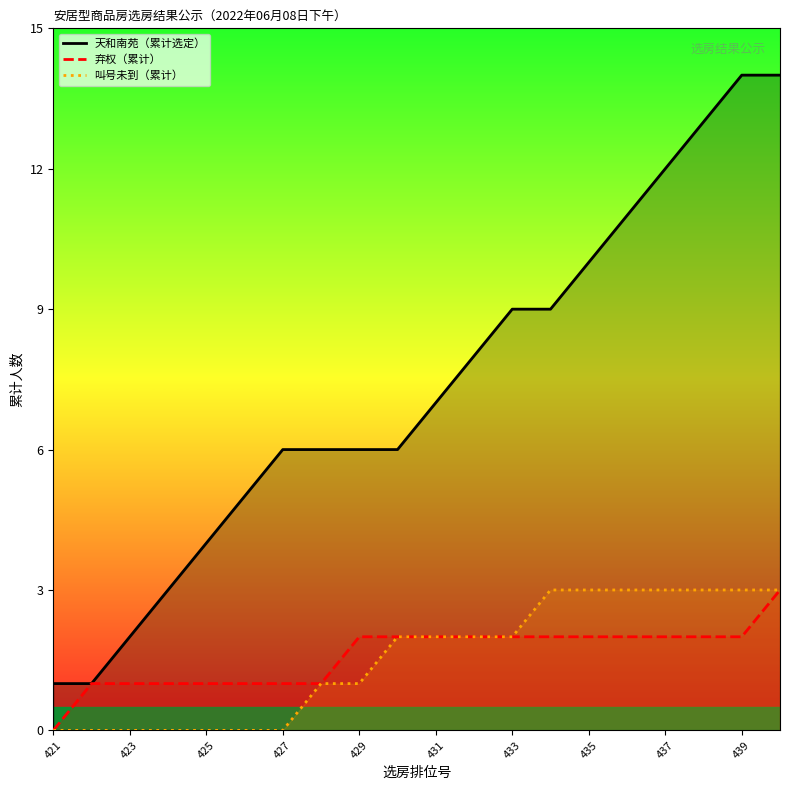

Which series has the largest total across all categories?

天和南苑（累计选定）